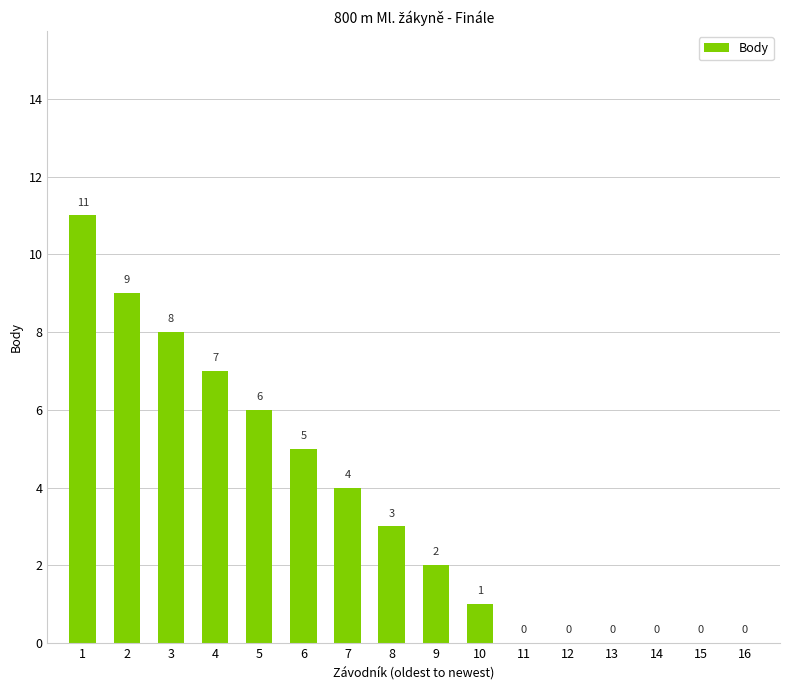

What is the change in value from 4 to 9?

-5